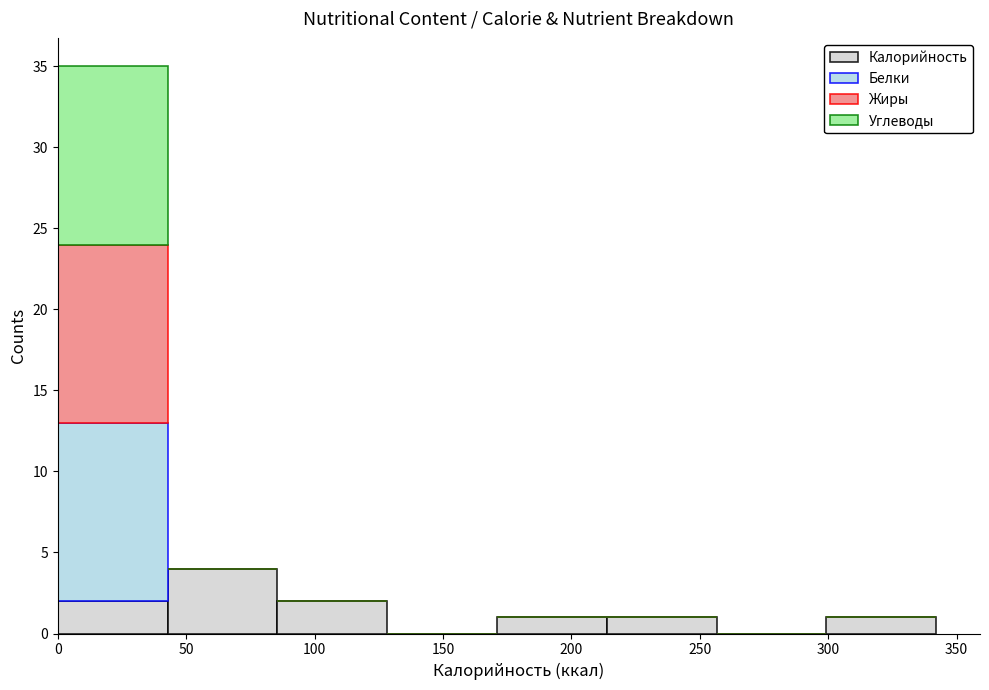

Which range on the x-axis has the tallest stacked bar (by total height)?

0 to 45